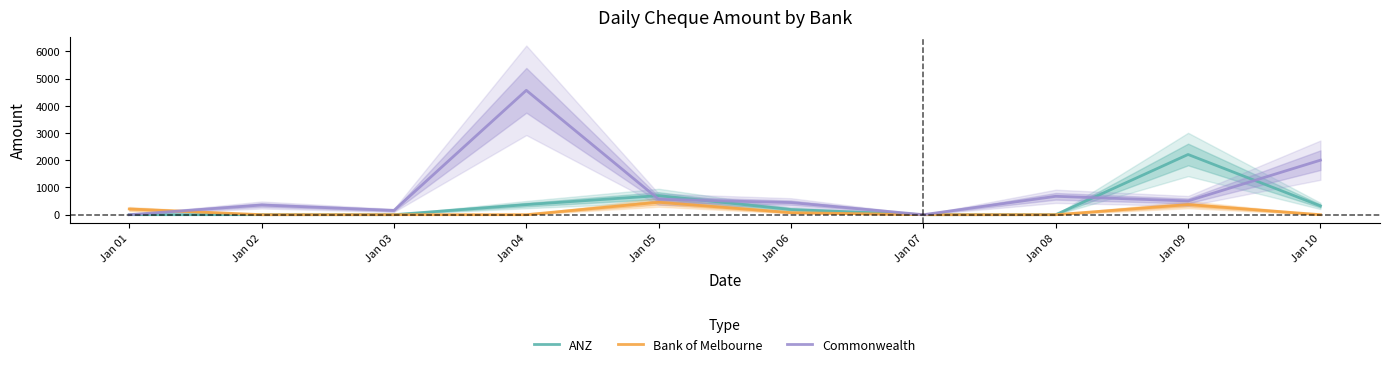

In Commonwealth, how many points are lower than both neighbors (excluding endpoints)?

3